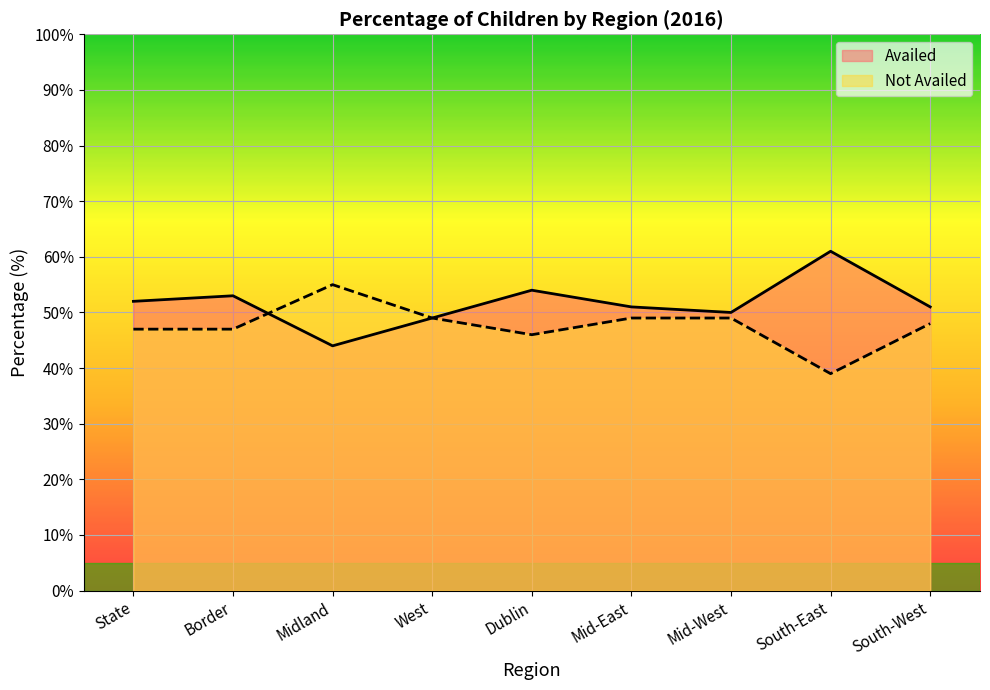

Count the number of categories in the chart.

9